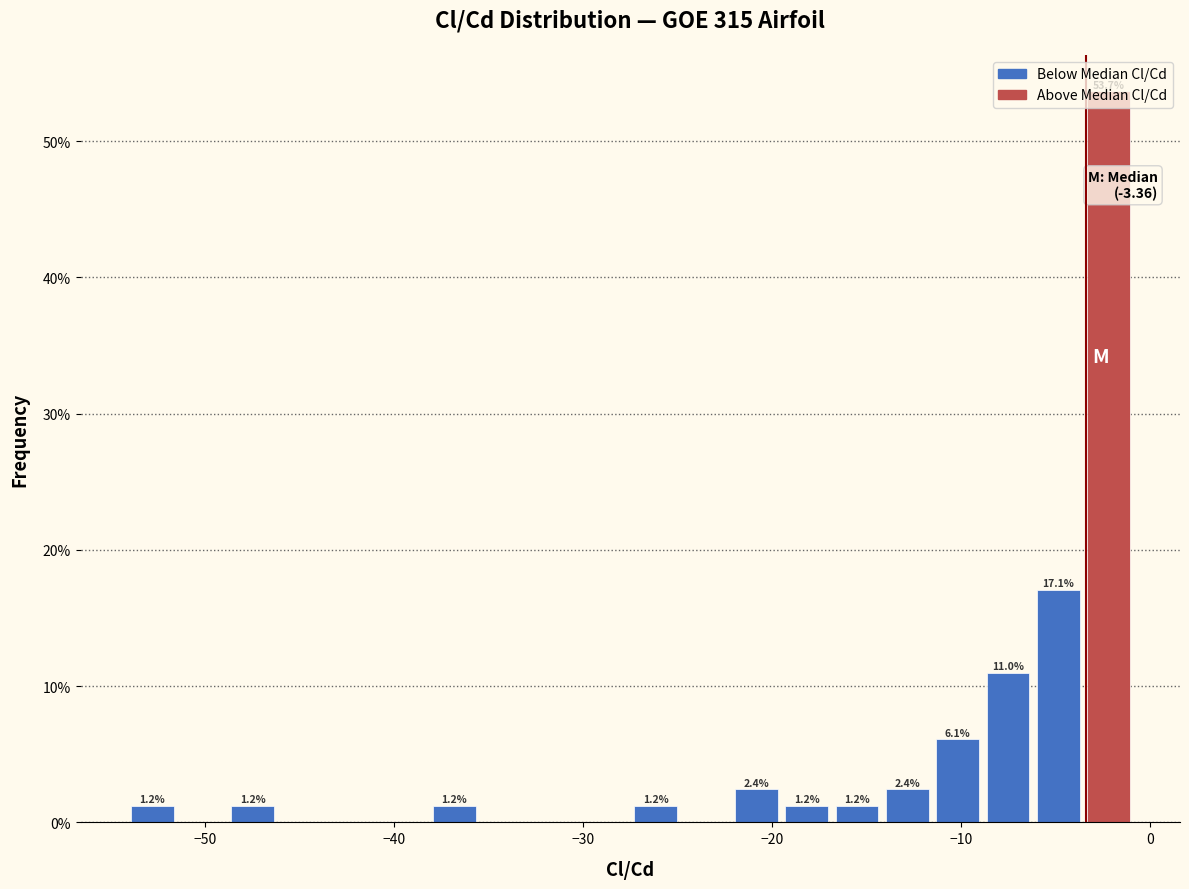

Around what value on the x-axis is the tallest bar? Give the approximate position of its centre, as read against the axis.

-2